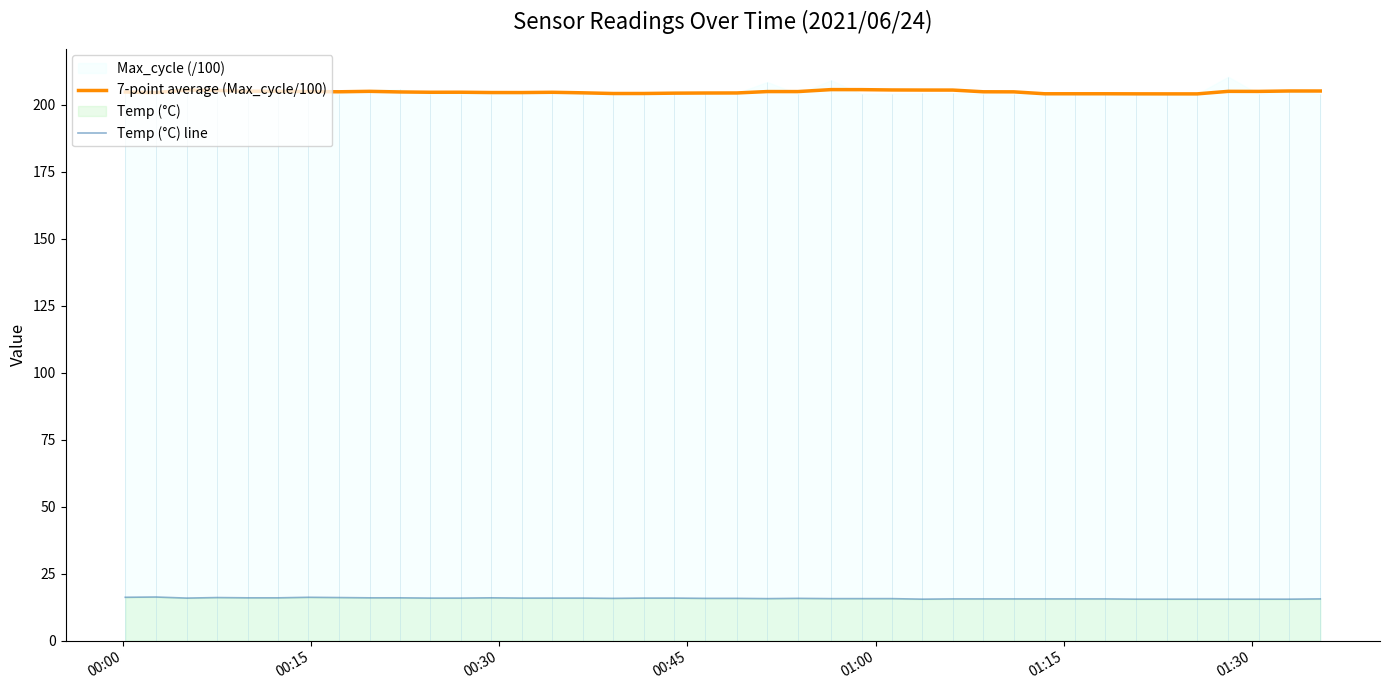

True or false: Temp (°C) line and 7-point average (Max_cycle/100) cross at least once.

False